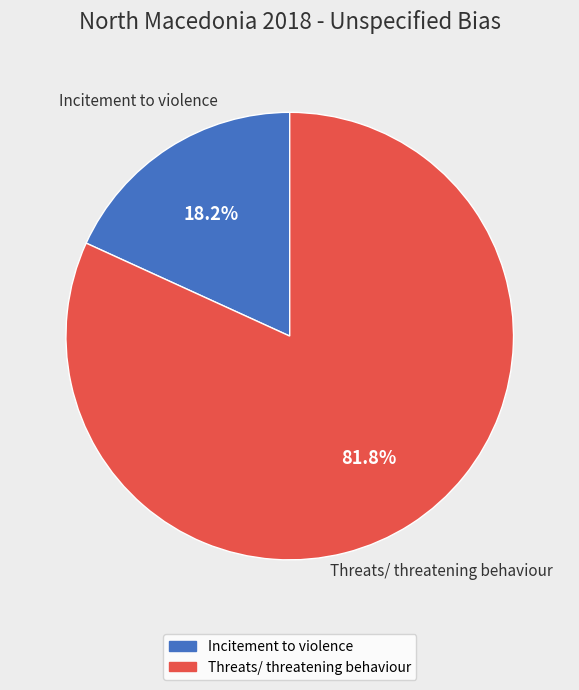

To the nearest percent, what is the combined percentage of Incitement to violence and Threats/ threatening behaviour?

100%